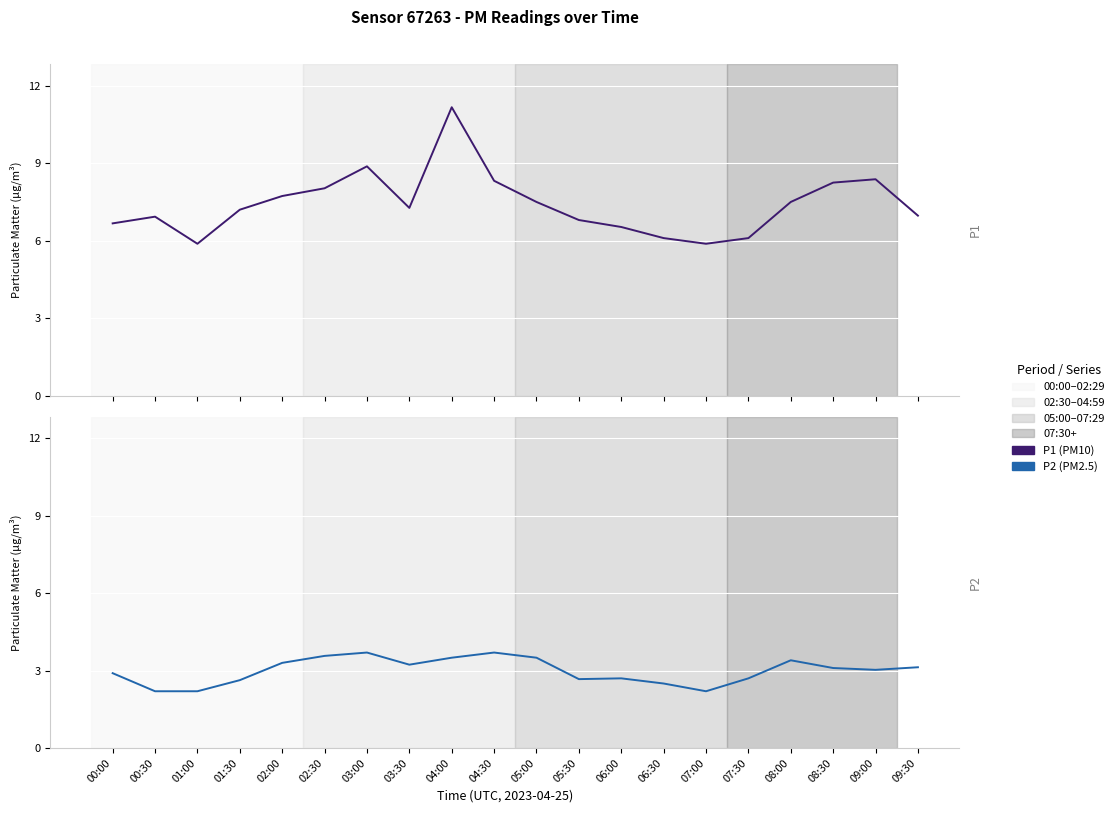

List the labels in order of P2 value, smallest first.

00:30, 01:00, 07:00, 06:30, 01:30, 05:30, 06:00, 07:30, 00:00, 09:00, 08:30, 09:30, 03:30, 02:00, 08:00, 04:00, 05:00, 02:30, 03:00, 04:30